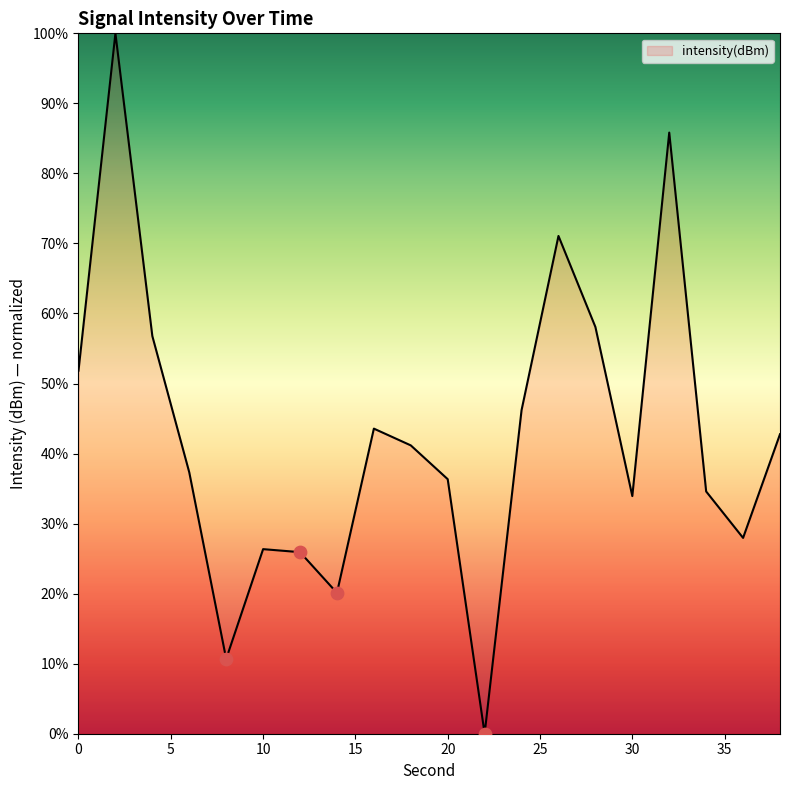

What is the maximum value shown in the chart?

100.0